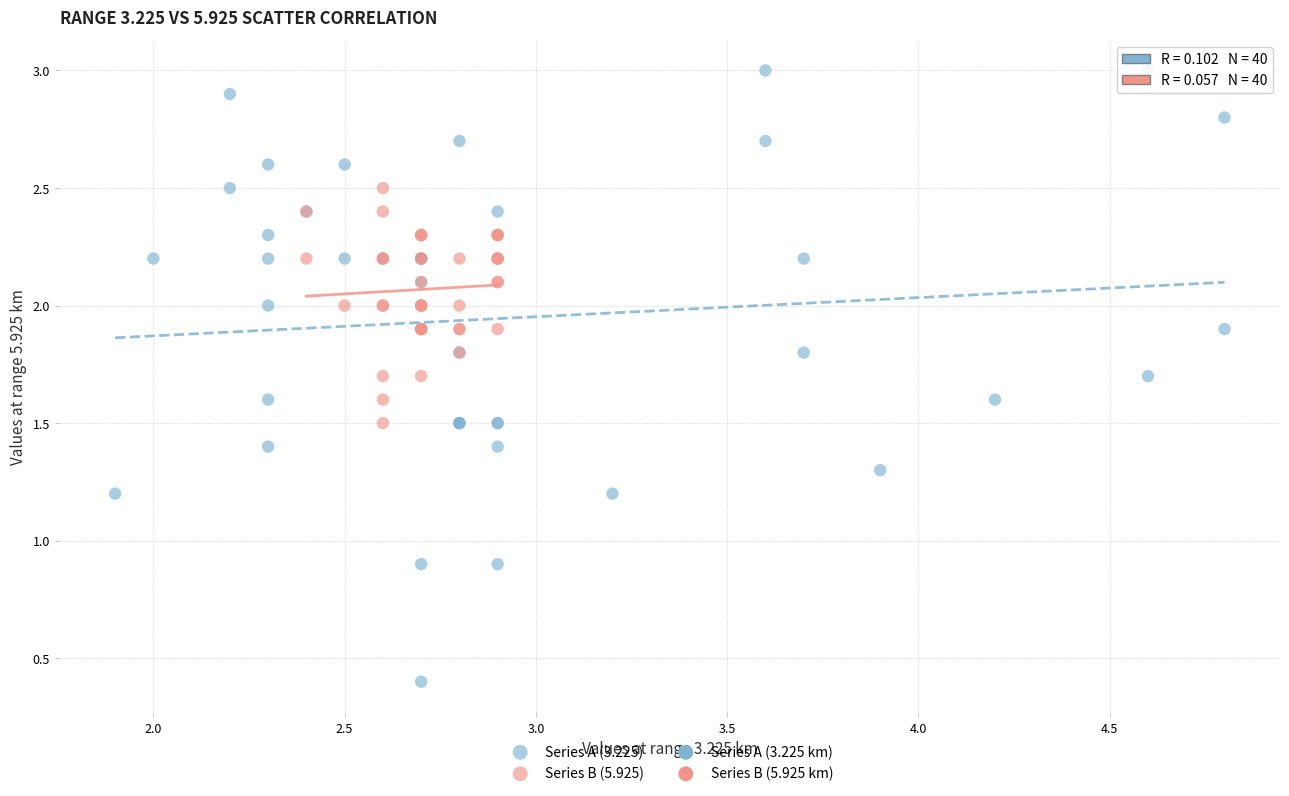

Which series has the largest Y range (max minus min)?

Series A (3.225)